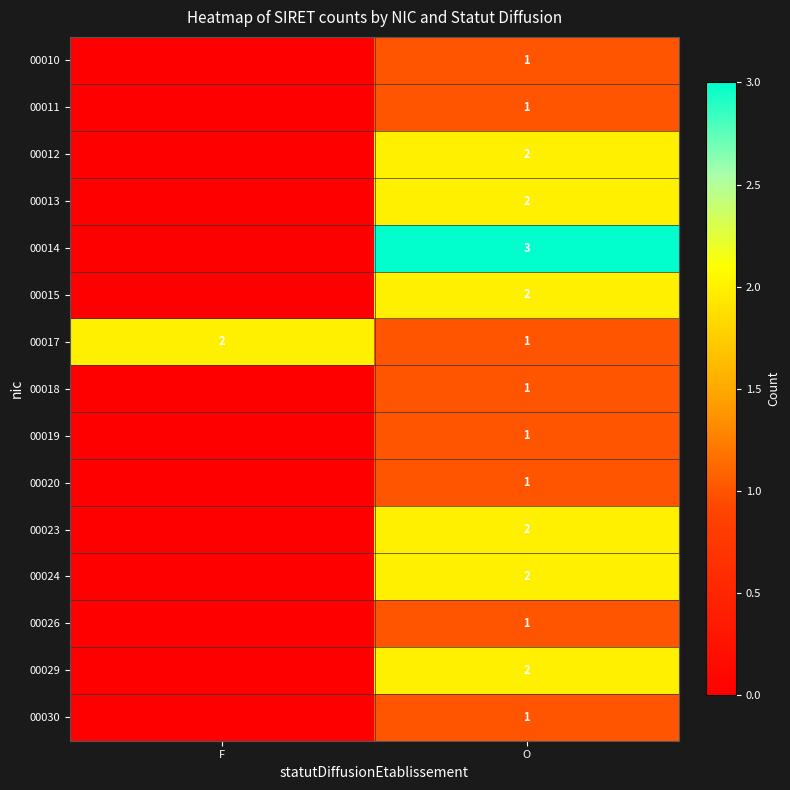

How many data points does each series have?

2